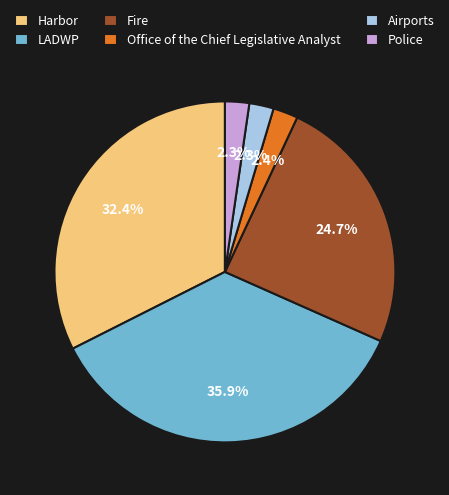

What is the largest slice in the pie chart?

LADWP